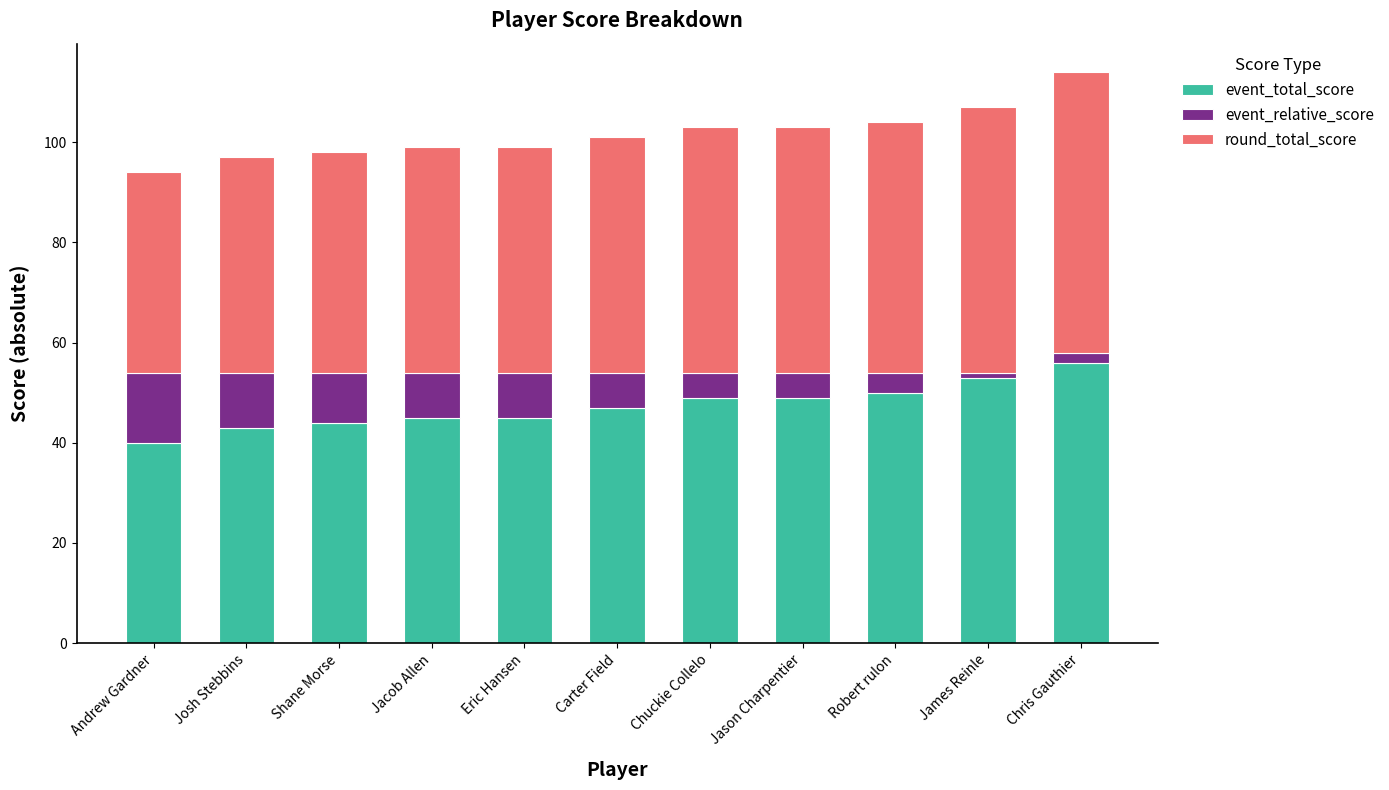

What is the highest value of the event_total_score series?

56